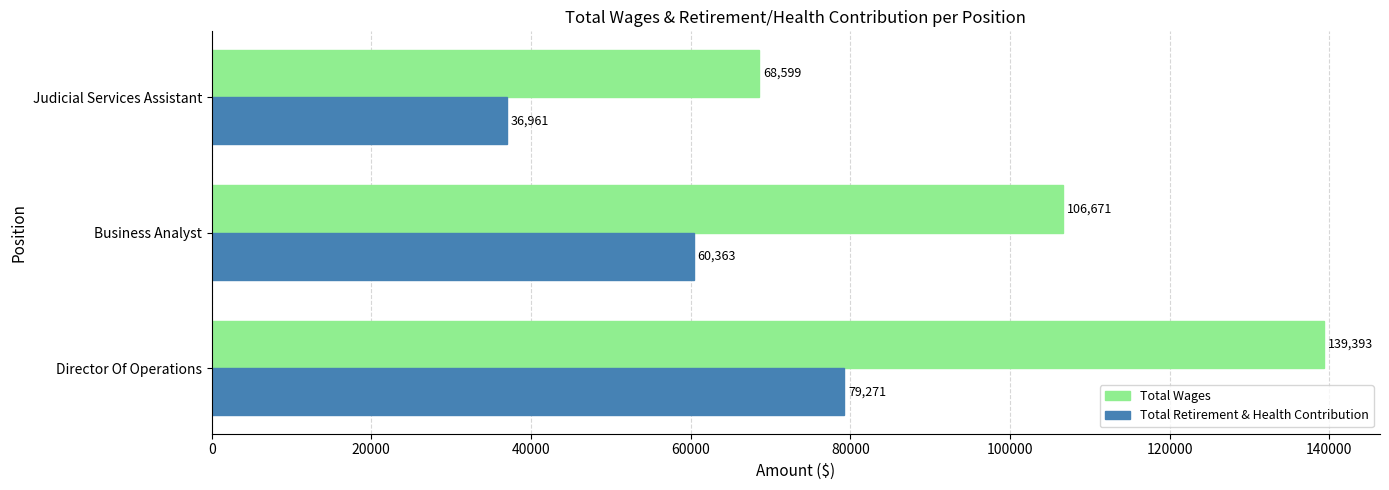

What is the minimum value for Total Wages?

68599